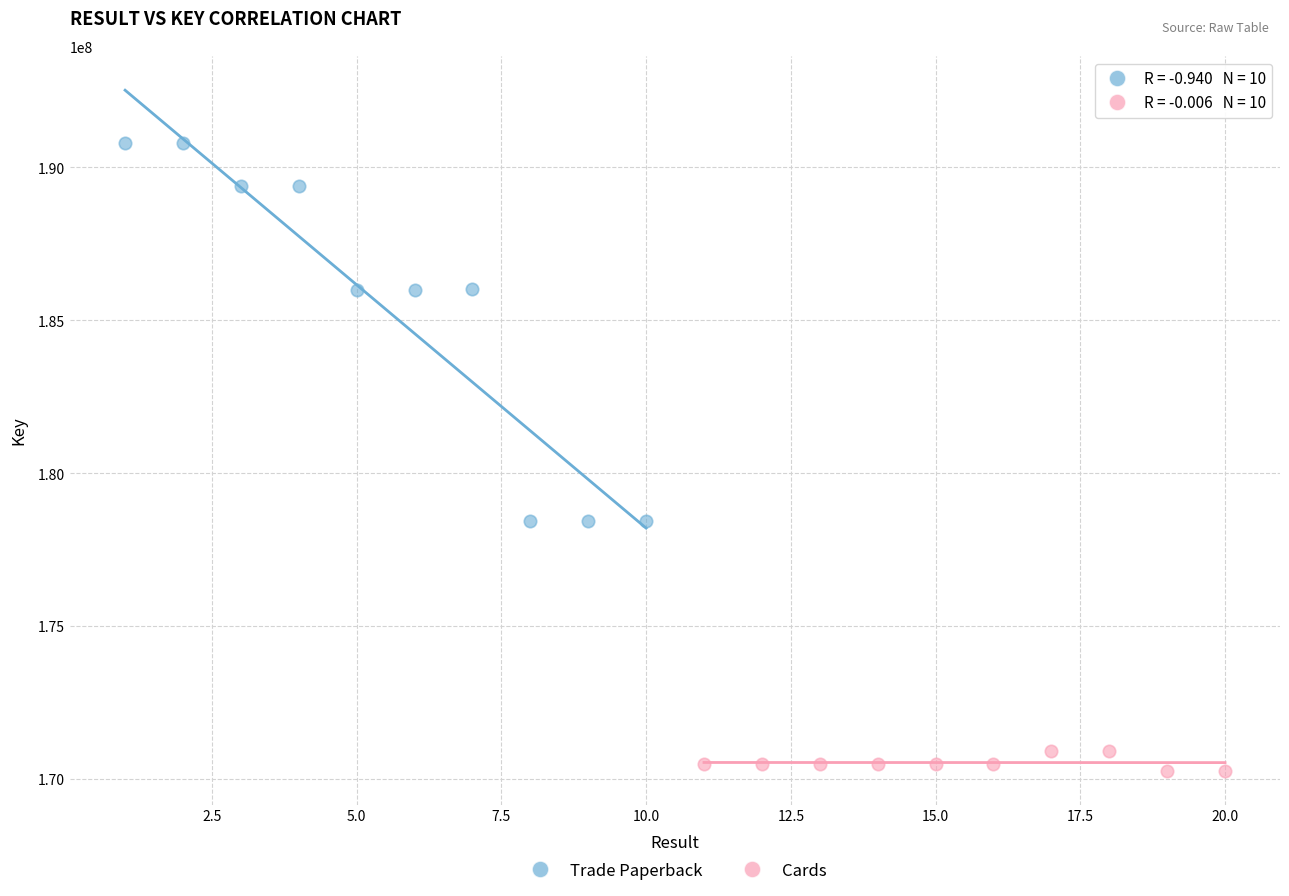

Which series has the largest Y range (max minus min)?

Trade Paperback